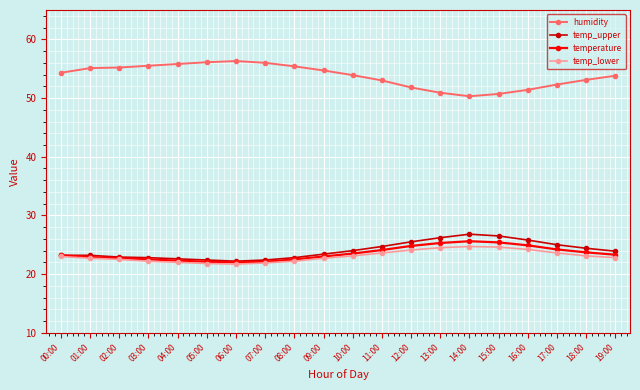

True or false: temp_lower has a value of 12.7 at 17:00.

False